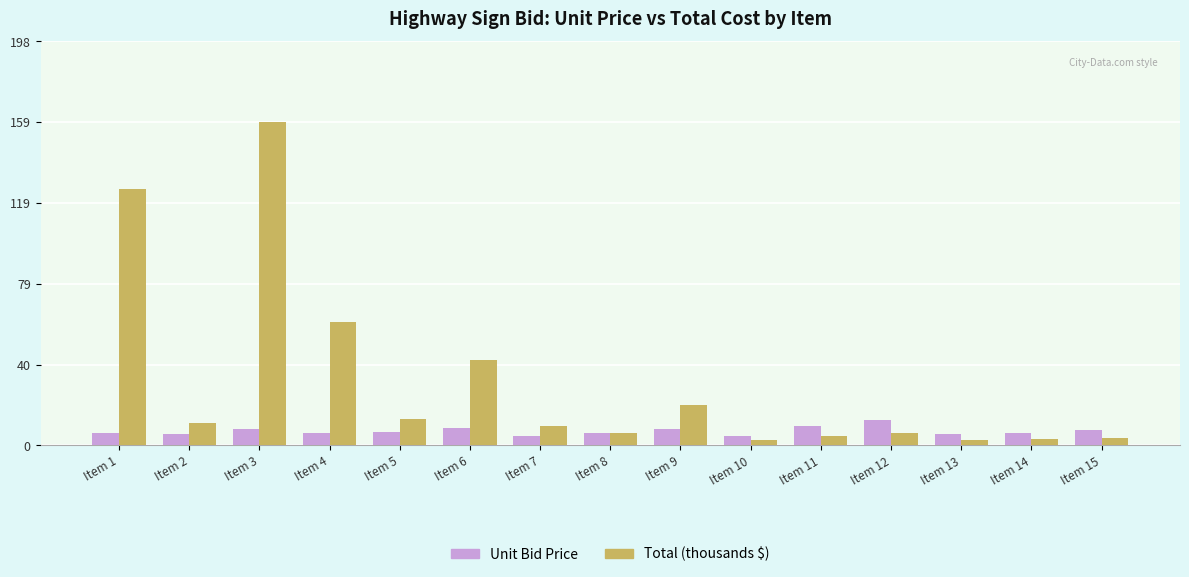

What is the difference between the highest and lowest values at Item 3?

150.7